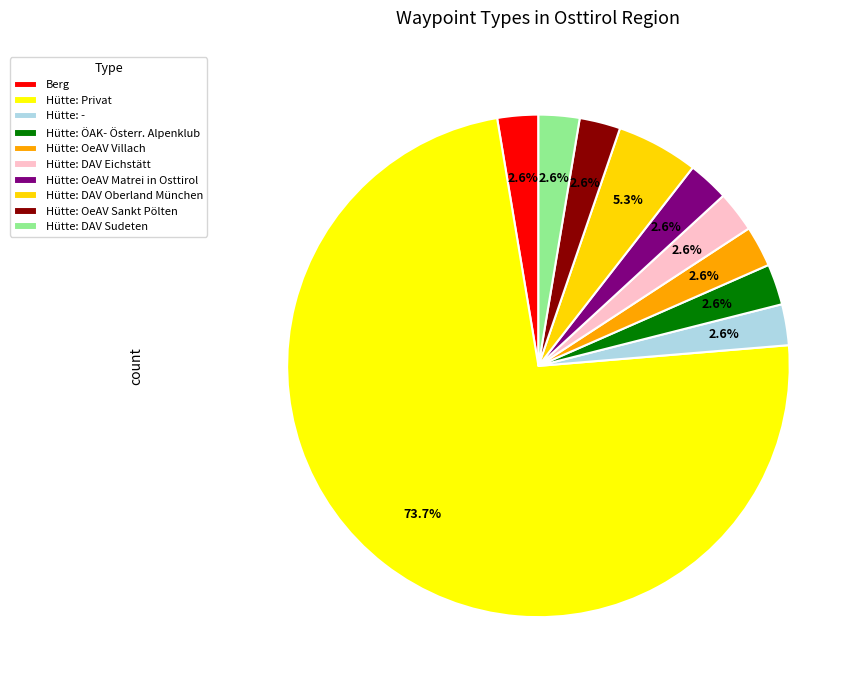

The Berg slice represents 13% of the pie. True or false?

False